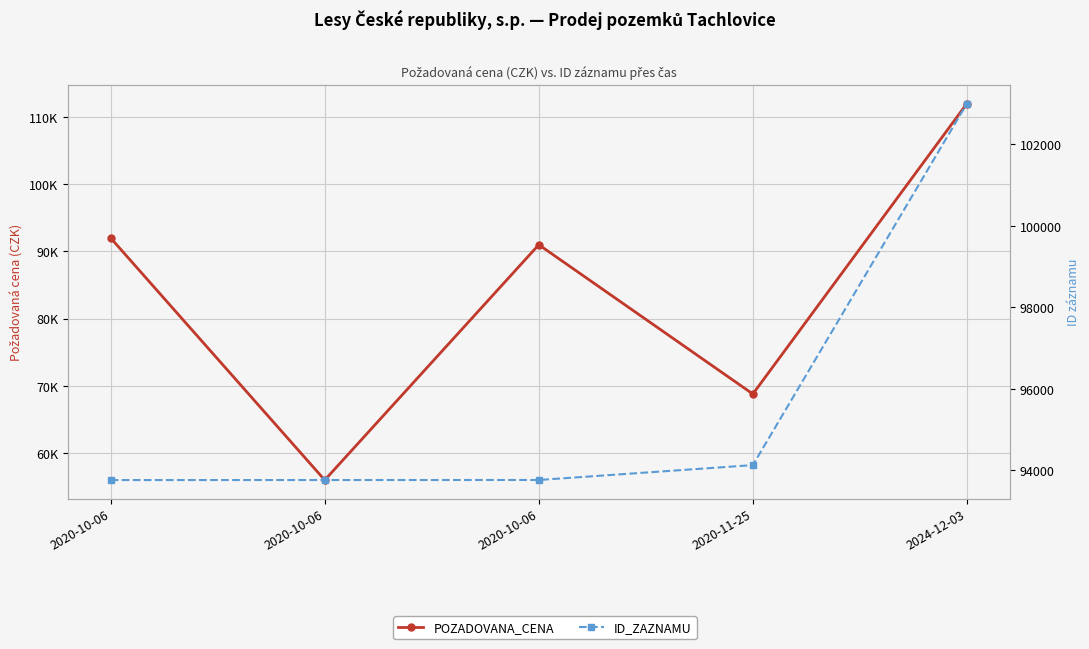

At which label is POZADOVANA_CENA closest to 84000?

2020-10-06